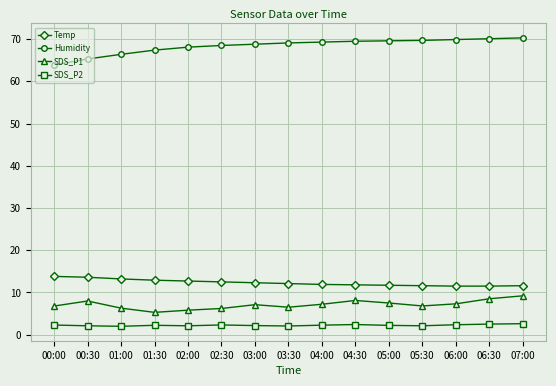

What is the value of the Temp point at the 5th from the left?

12.7